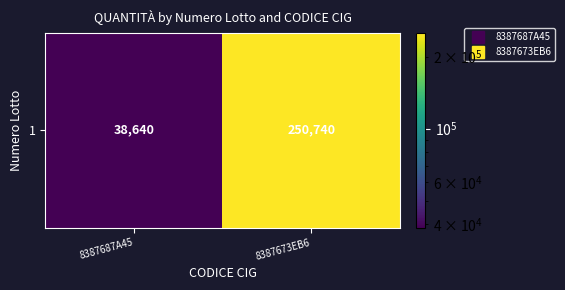

List the labels in order of value, largest first.

8387673EB6, 8387687A45